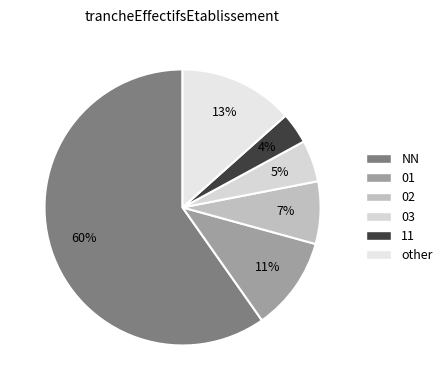

Is it true that 01 is 11% of the pie?

True